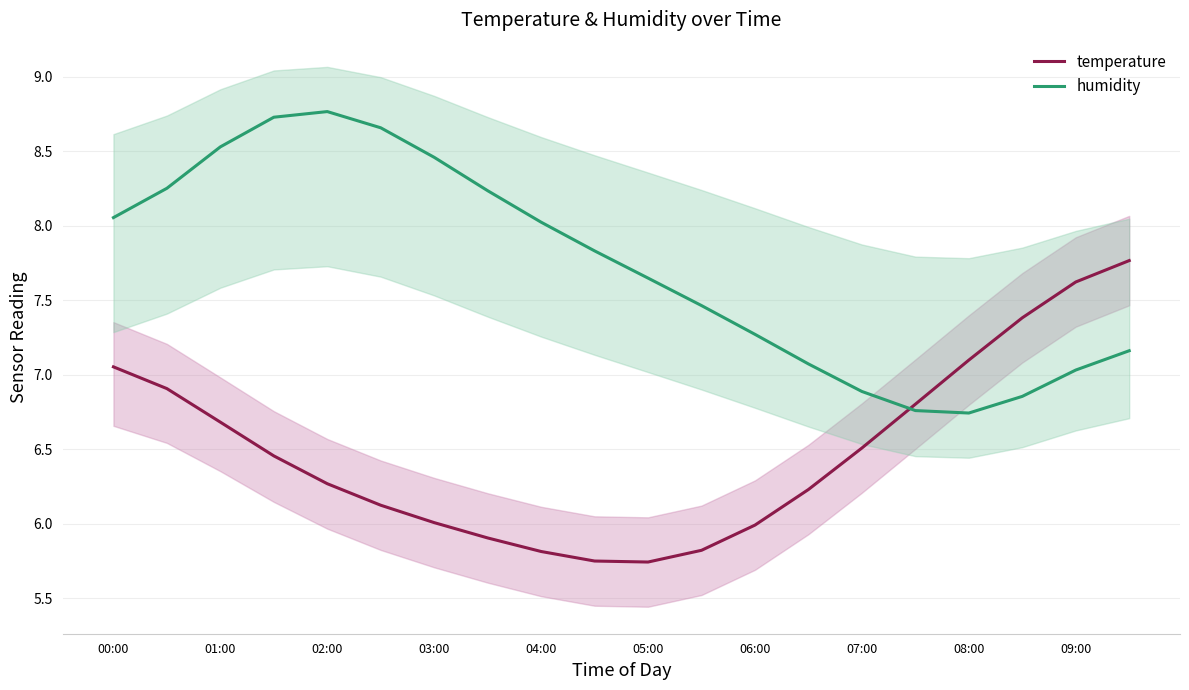

The temperature series shows 3.1 at 15. True or false?

False